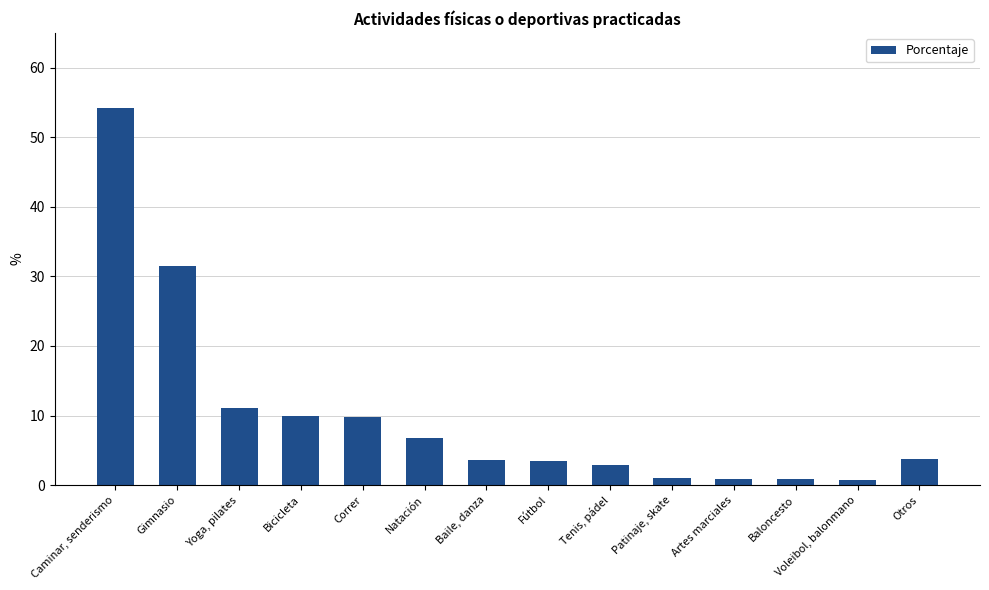

Read the value at Natación.

6.7